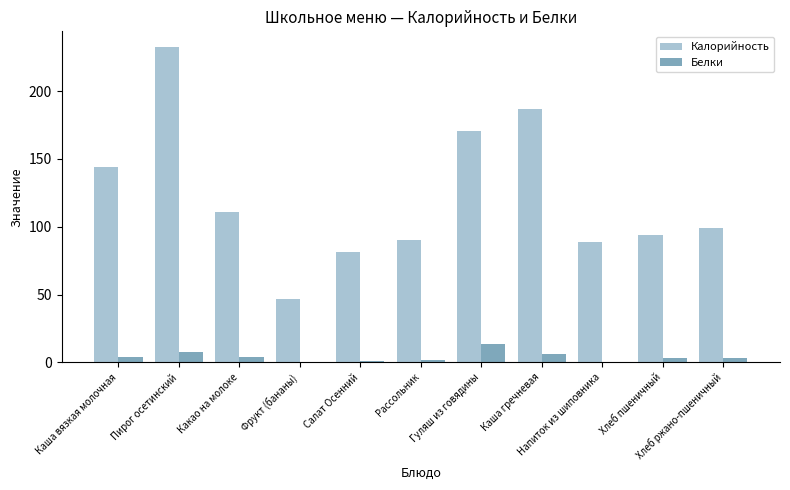

What are all the series names shown in the legend?

Калорийность, Белки